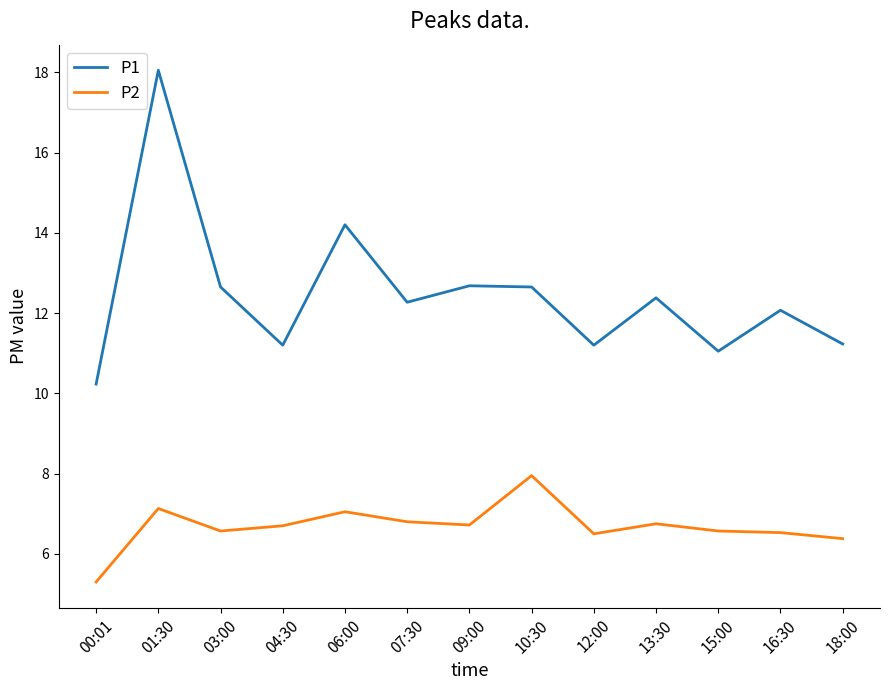

True or false: P2 and P1 cross at least once.

False